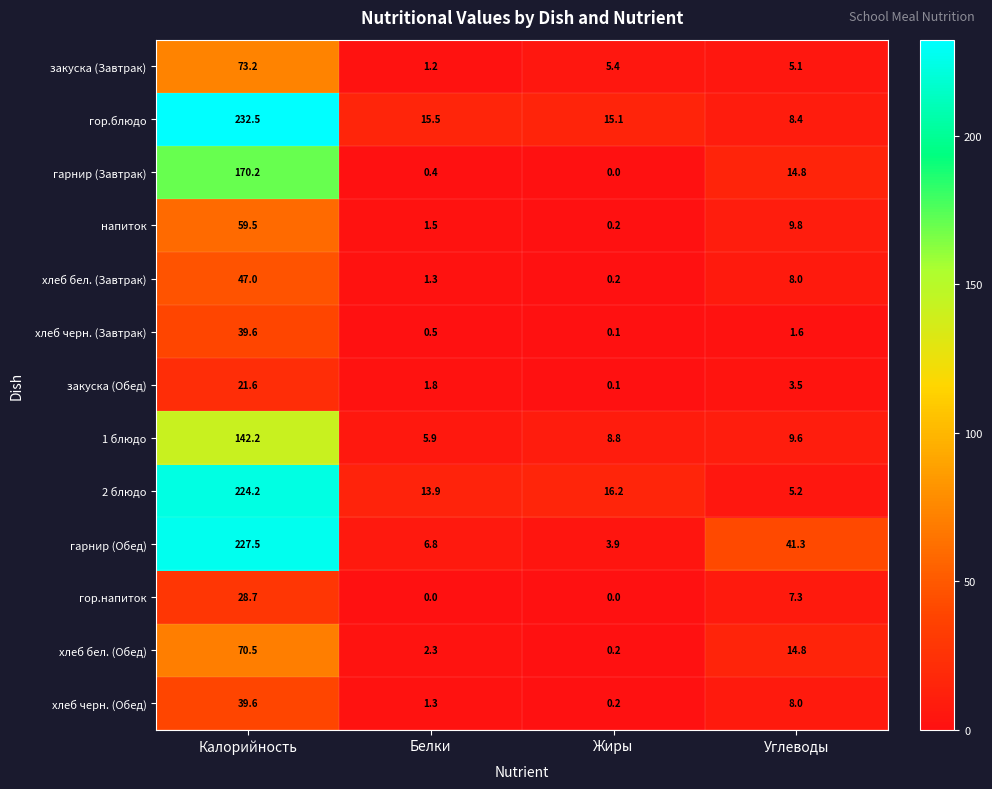

At which category is the sum across all series the highest?

Калорийность